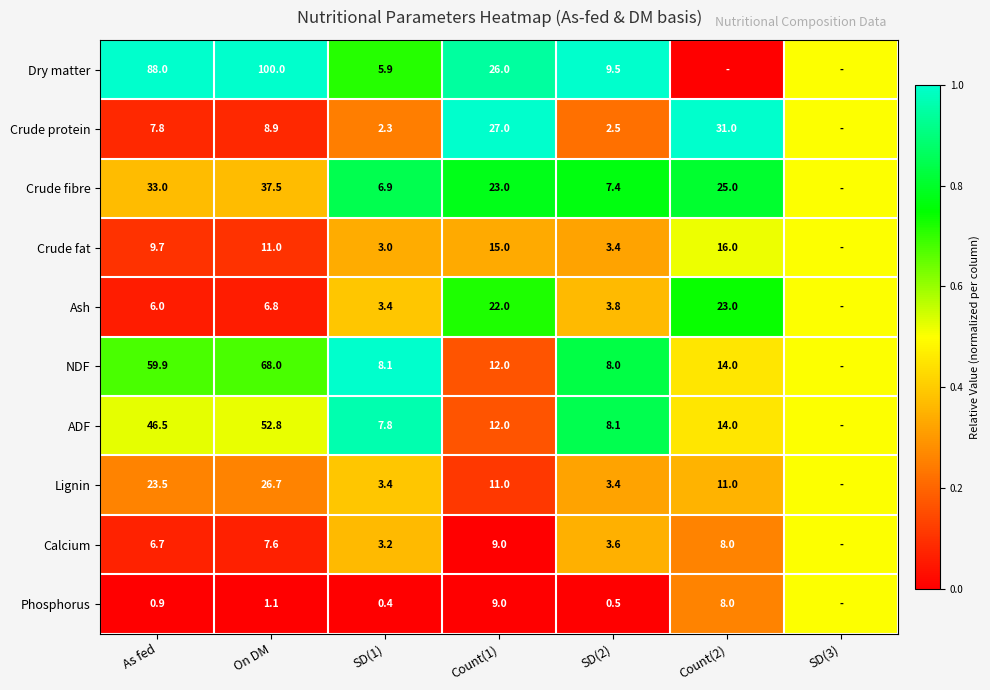

Is the value of Calcium at Count(2) greater than the value of Crude fat at Count(1)?

No